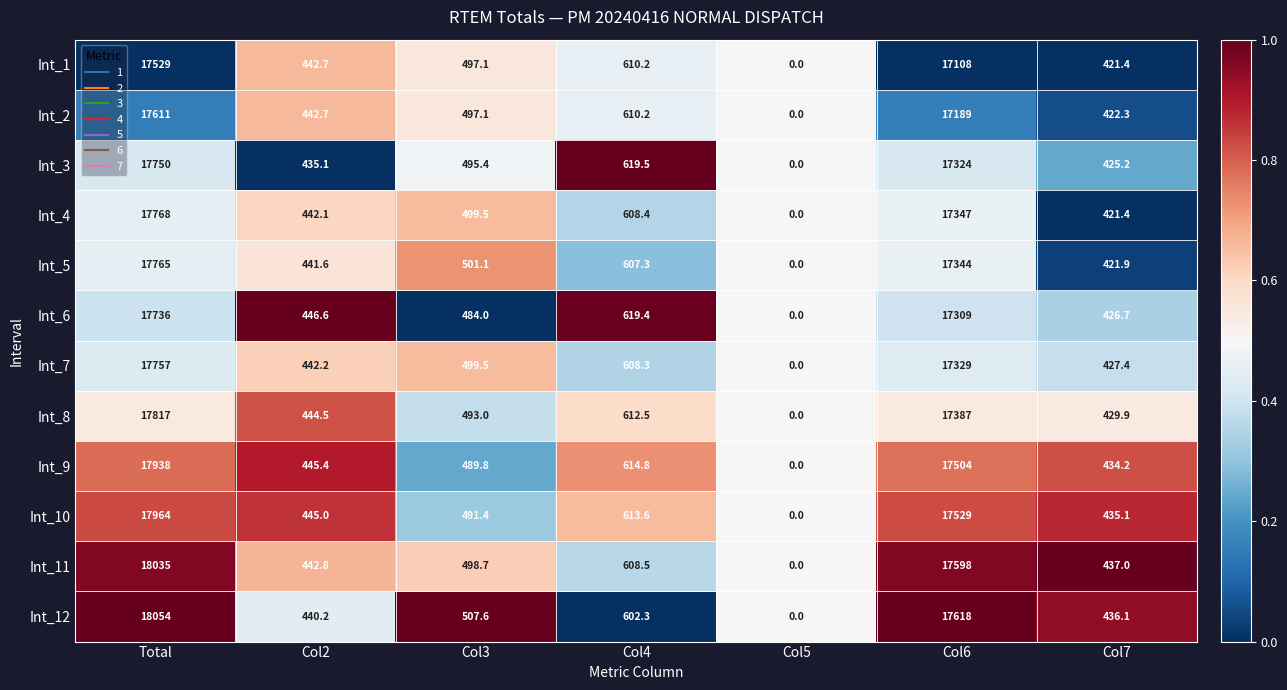

What is the average value of the Int_5 series?

5297.3